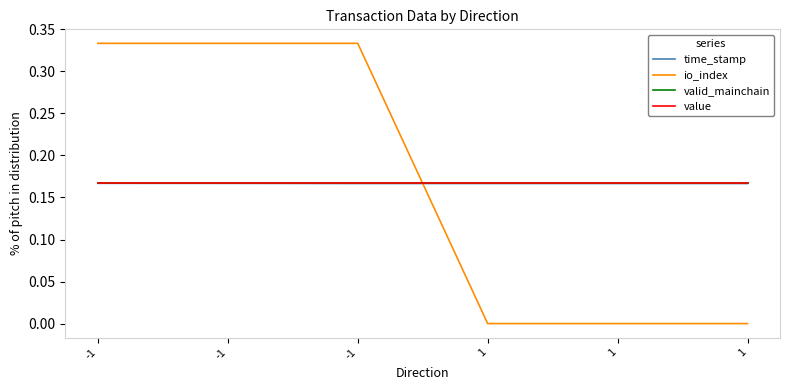

Reading left to right, transcribe all the data shown in this chart.

time_stamp: 0.2	0.2	0.2	0.2	0.2	0.2
io_index: 0.3	0.3	0.3	0.0	0.0	0.0
valid_mainchain: 0.2	0.2	0.2	0.2	0.2	0.2
value: 0.2	0.2	0.2	0.2	0.2	0.2